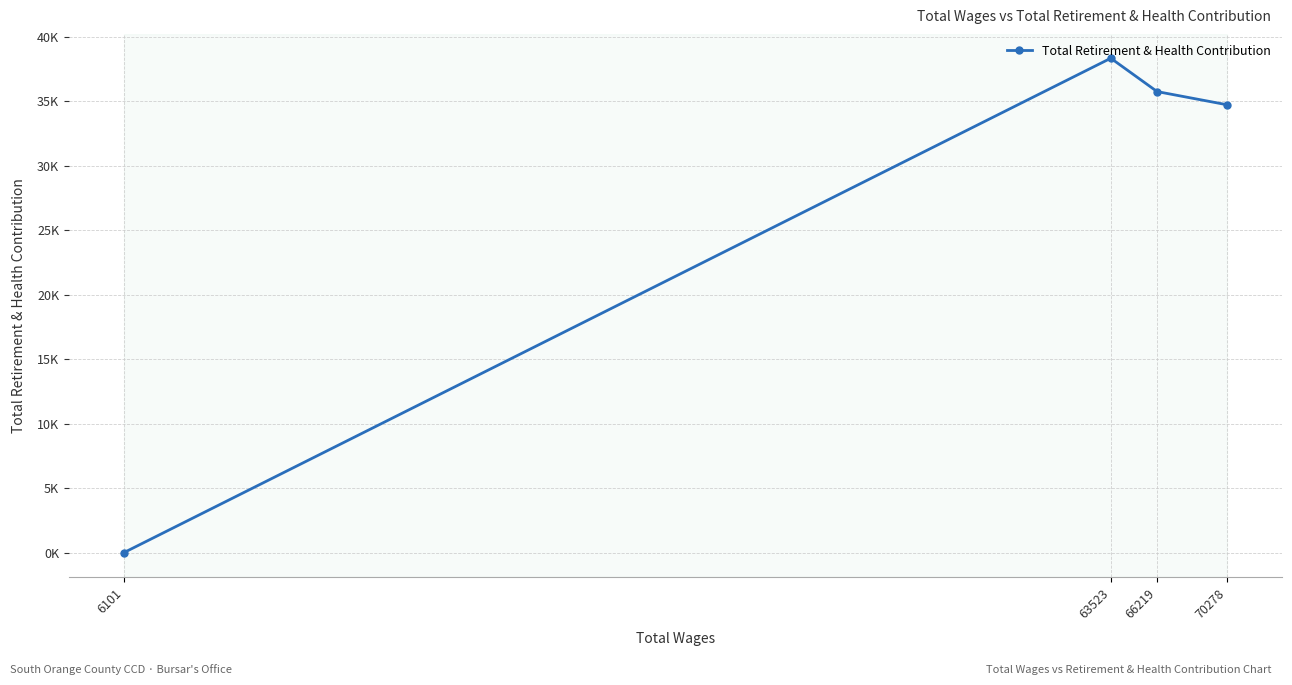

How many values are below 35767?

2